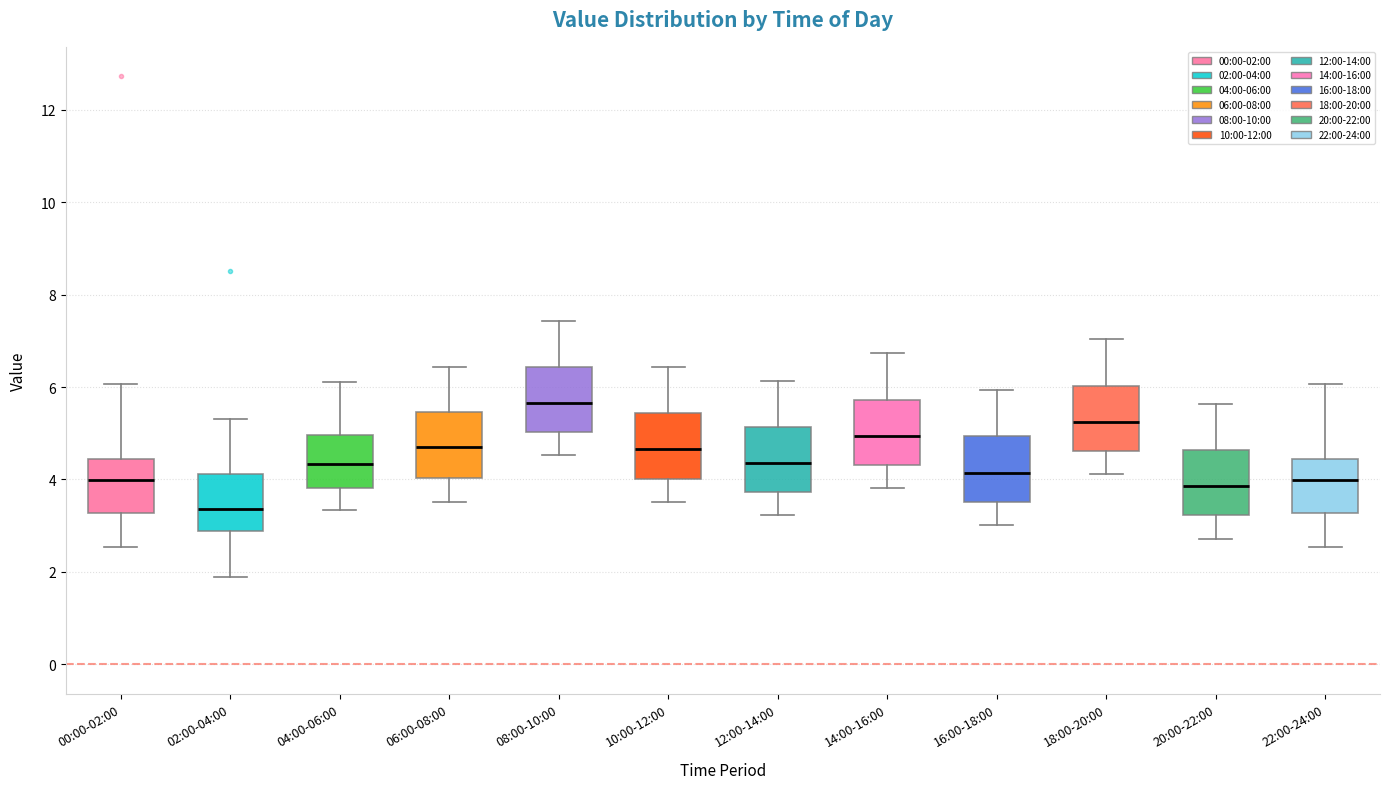

Which box's median line is the lowest?

02:00-04:00